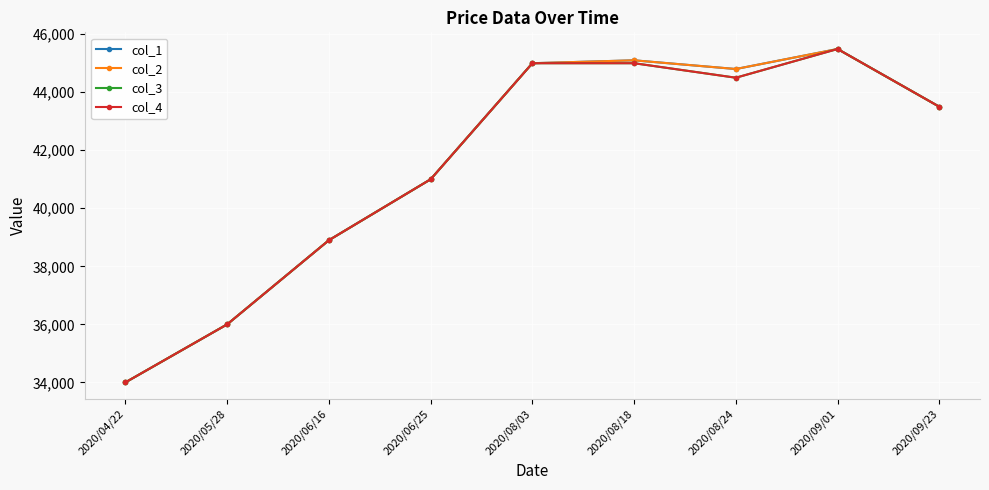

Reading left to right, transcribe all the data shown in this chart.

col_1: 34000	36000	38900	41000	45000	45100	44800	45490	43500
col_2: 34000	36000	38900	41000	45000	45100	44800	45490	43500
col_3: 34000	36000	38900	41000	45000	45000	44500	45490	43500
col_4: 34000	36000	38900	41000	45000	45000	44500	45490	43500